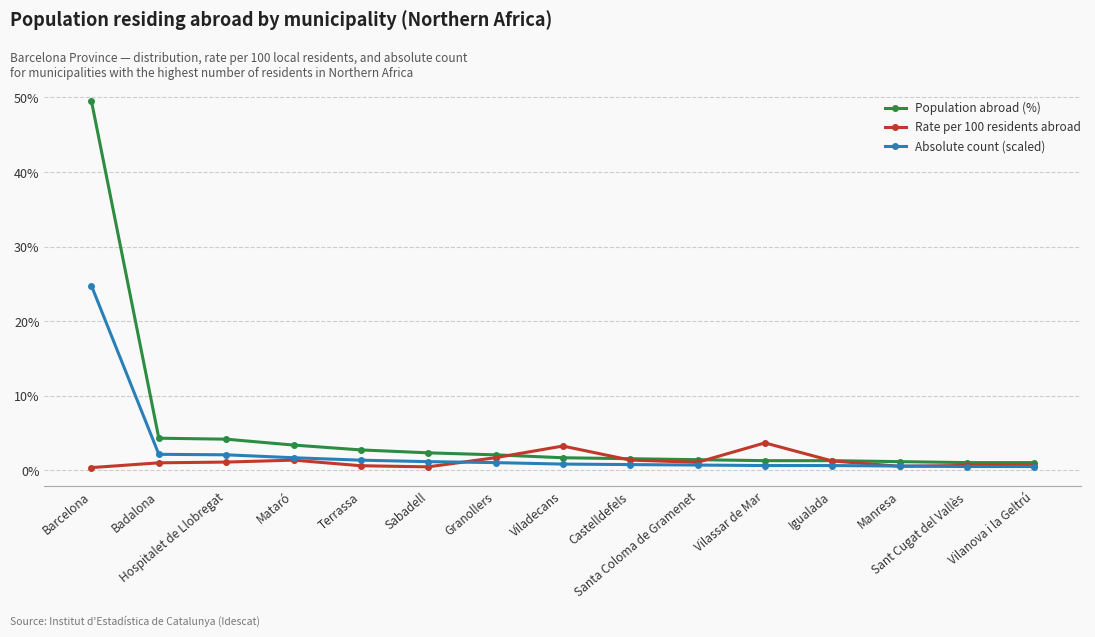

Which series has the largest total across all categories?

Population abroad (%)